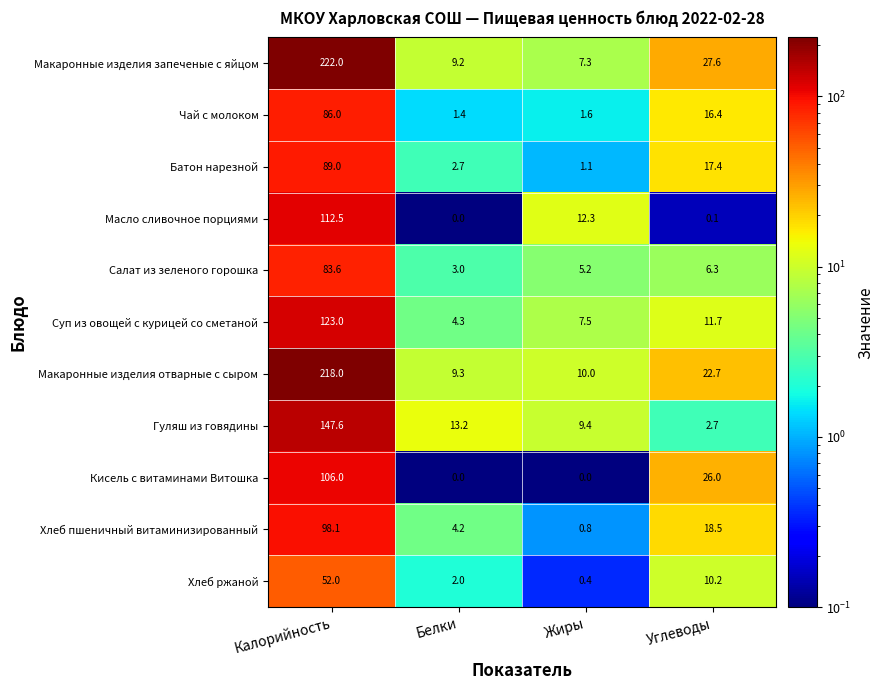

The value of Батон нарезной at Жиры is 0.3. True or false?

False